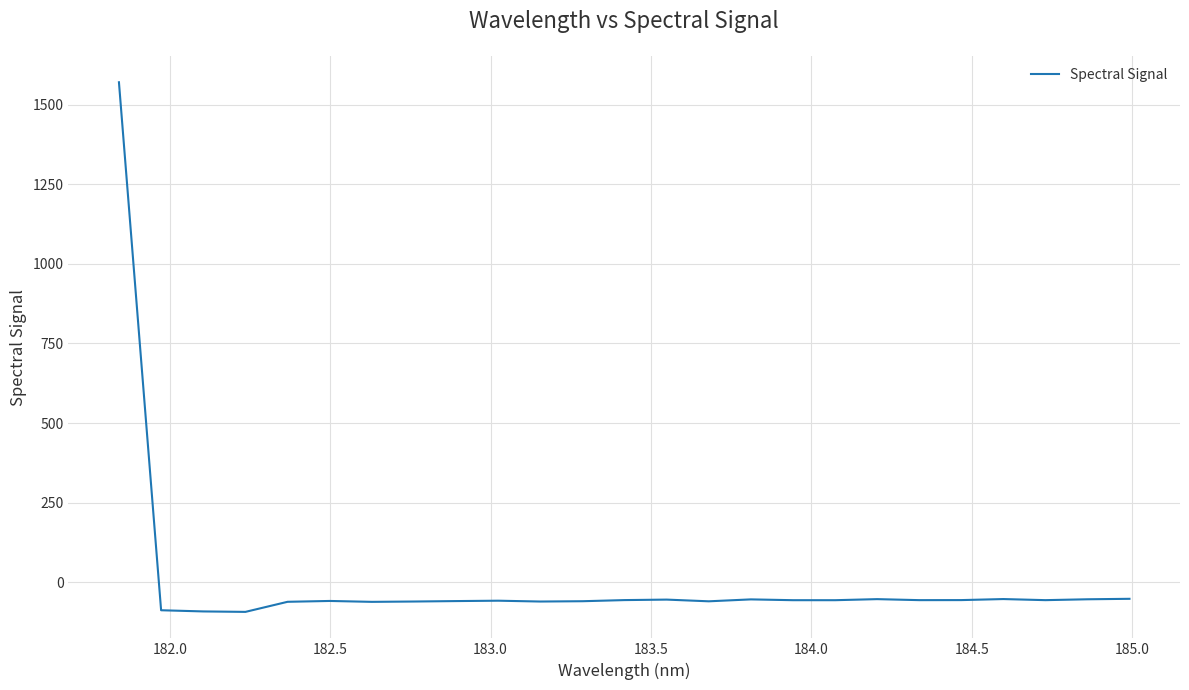

Is this an area chart (filled region under the line)?

No